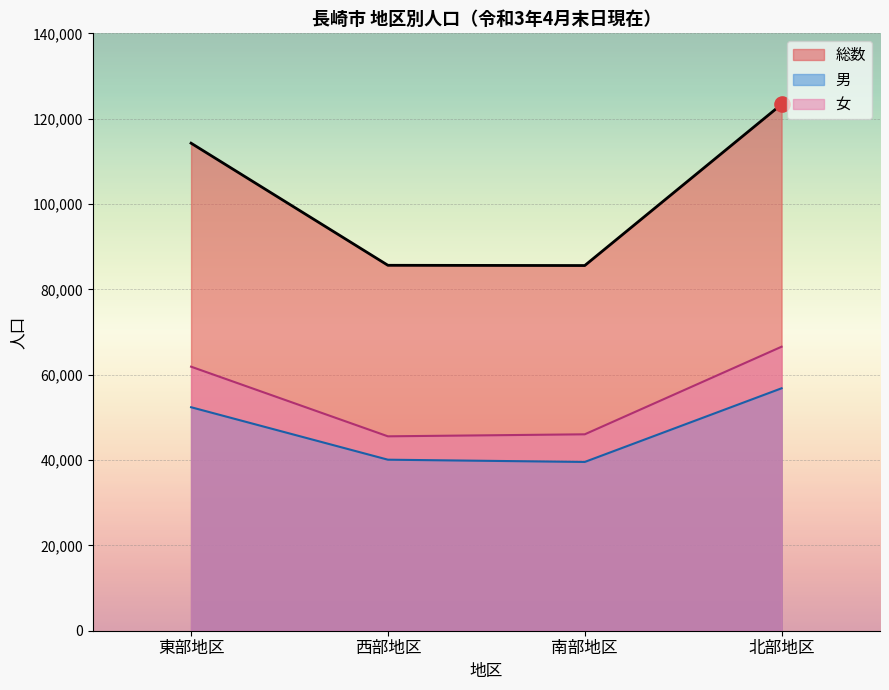

At how many categories does at least one series exceed 51006?

4